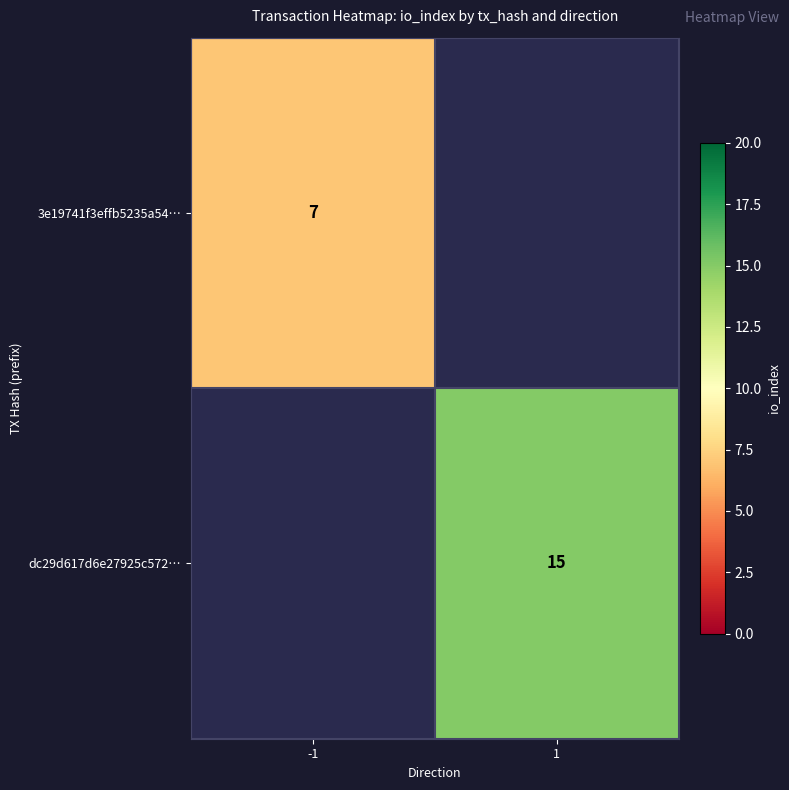

What is the smallest value displayed?

7.0